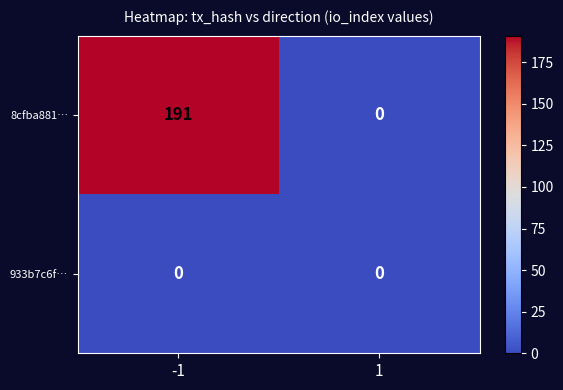

Reading left to right, what are all the values shown in this chart?

8cfba881…: -1=191	1=0
933b7c6f…: -1=0	1=0